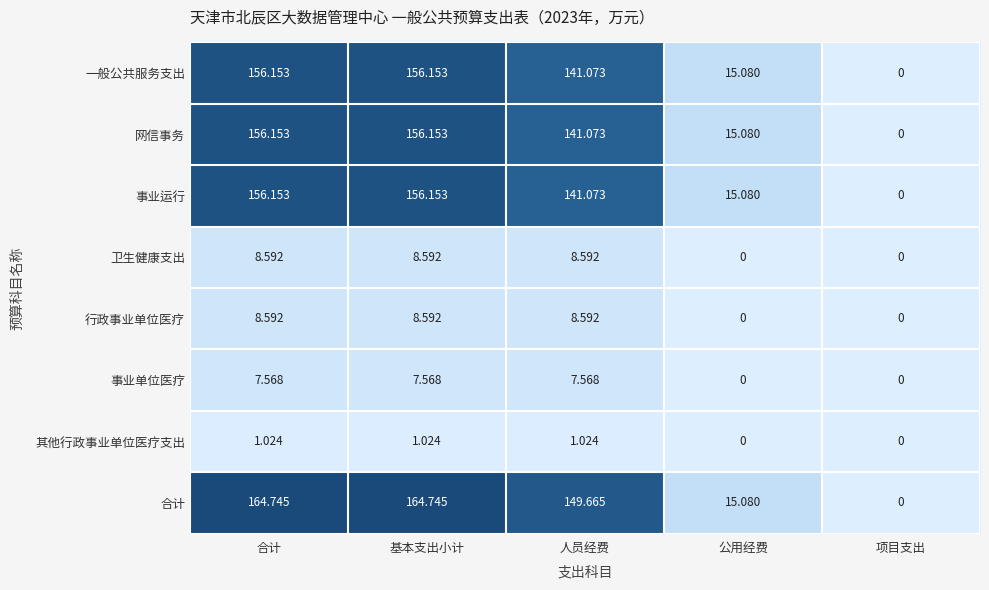

Which series has the widest spread of values?

合计